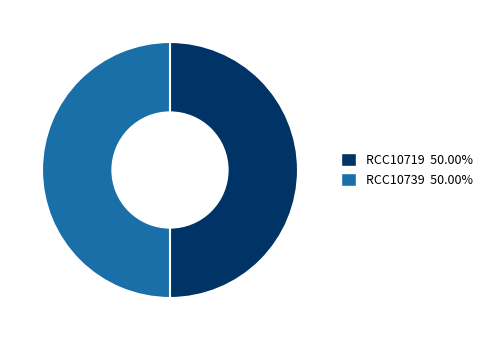

Combined, do RCC10719 and RCC10739 account for over 50%?

Yes